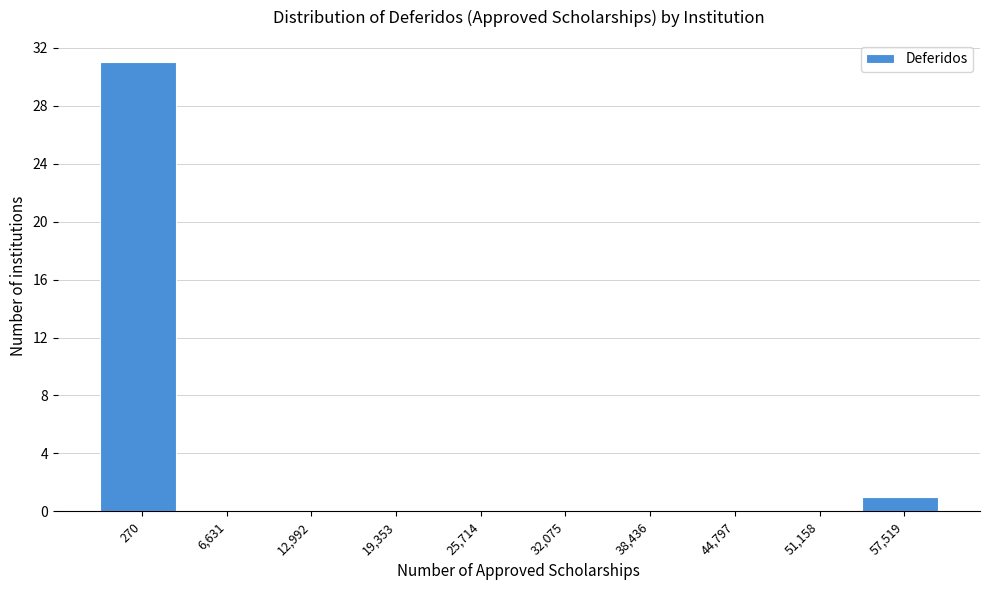

Reading left to right, transcribe all the data shown in this chart.

270=31	6,631=0	12,992=0	19,353=0	25,714=0	32,075=0	38,436=0	44,797=0	51,158=0	57,519=1